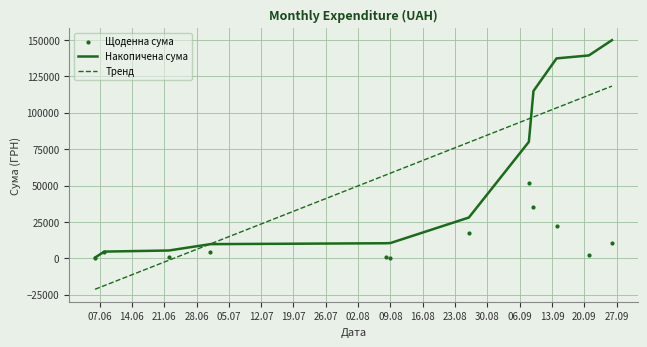

What are all the series names shown in the legend?

Накопичена сума, Тренд, Щоденна сума